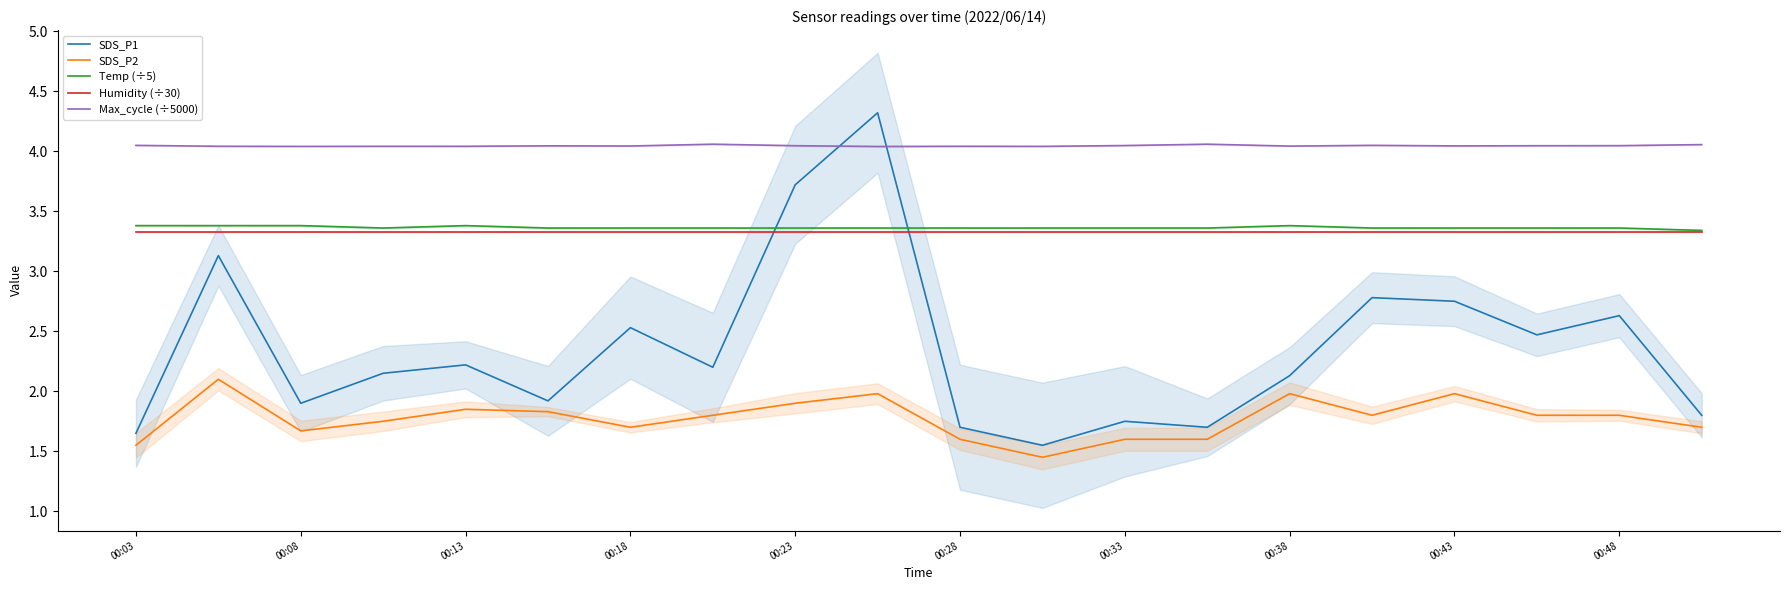

Is this an area chart (filled region under the line)?

No